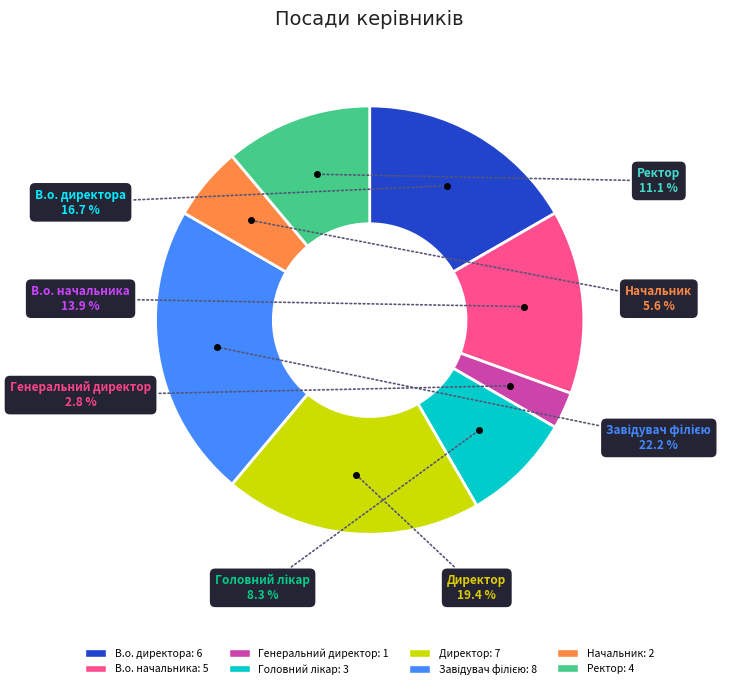

Is there any slice that represents more than half of the pie?

No